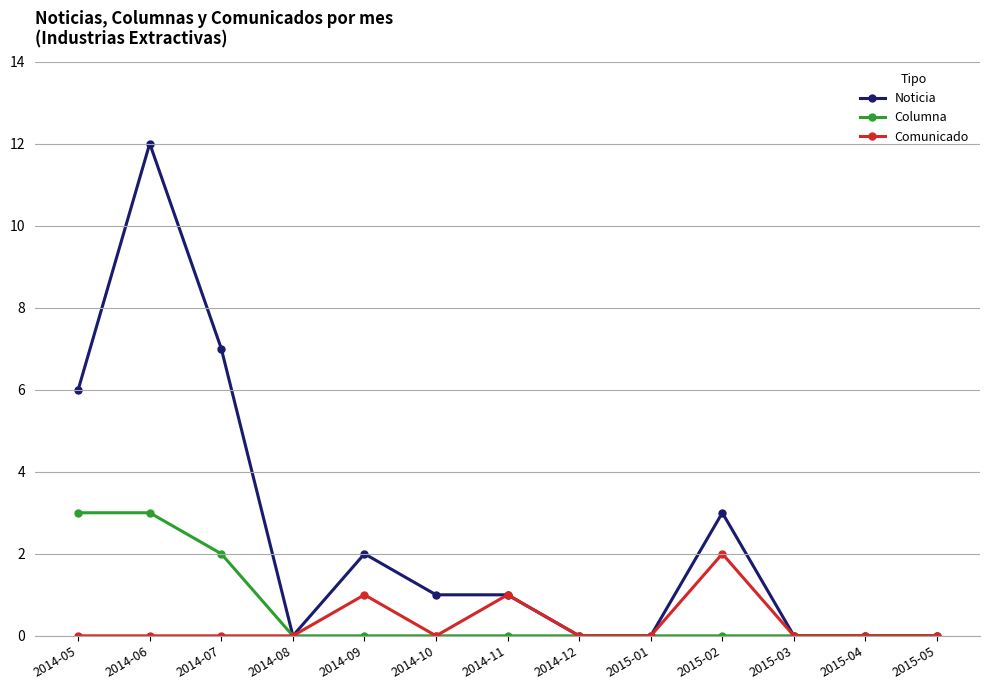

What is the maximum value shown in the chart?

12